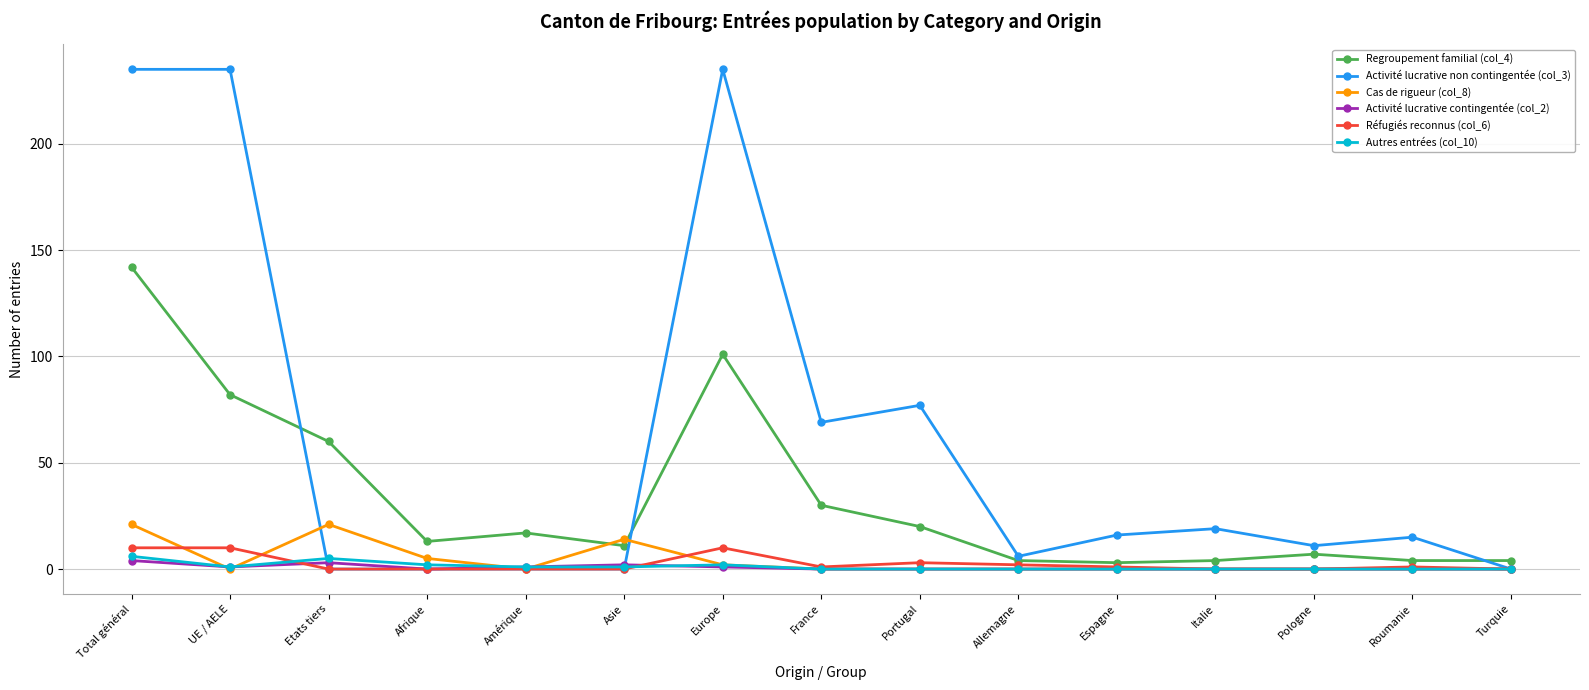

What is the total value across all series at Afrique?

20